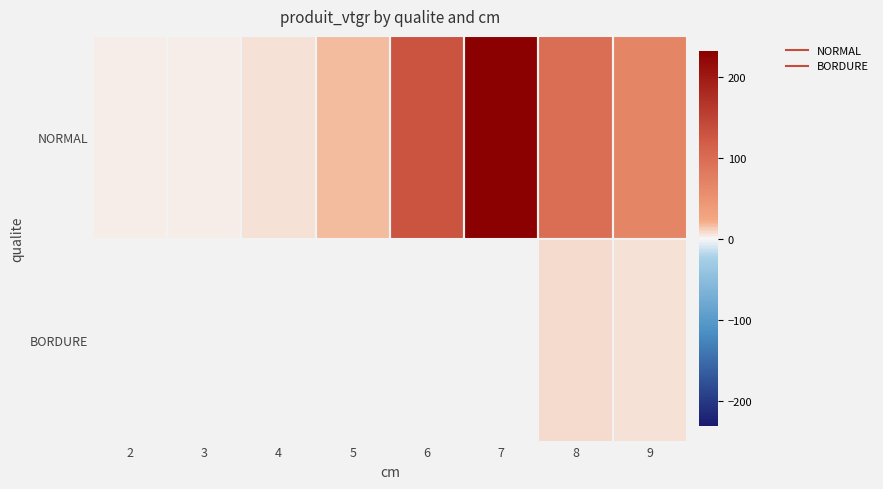

Count the number of data series in this chart.

2